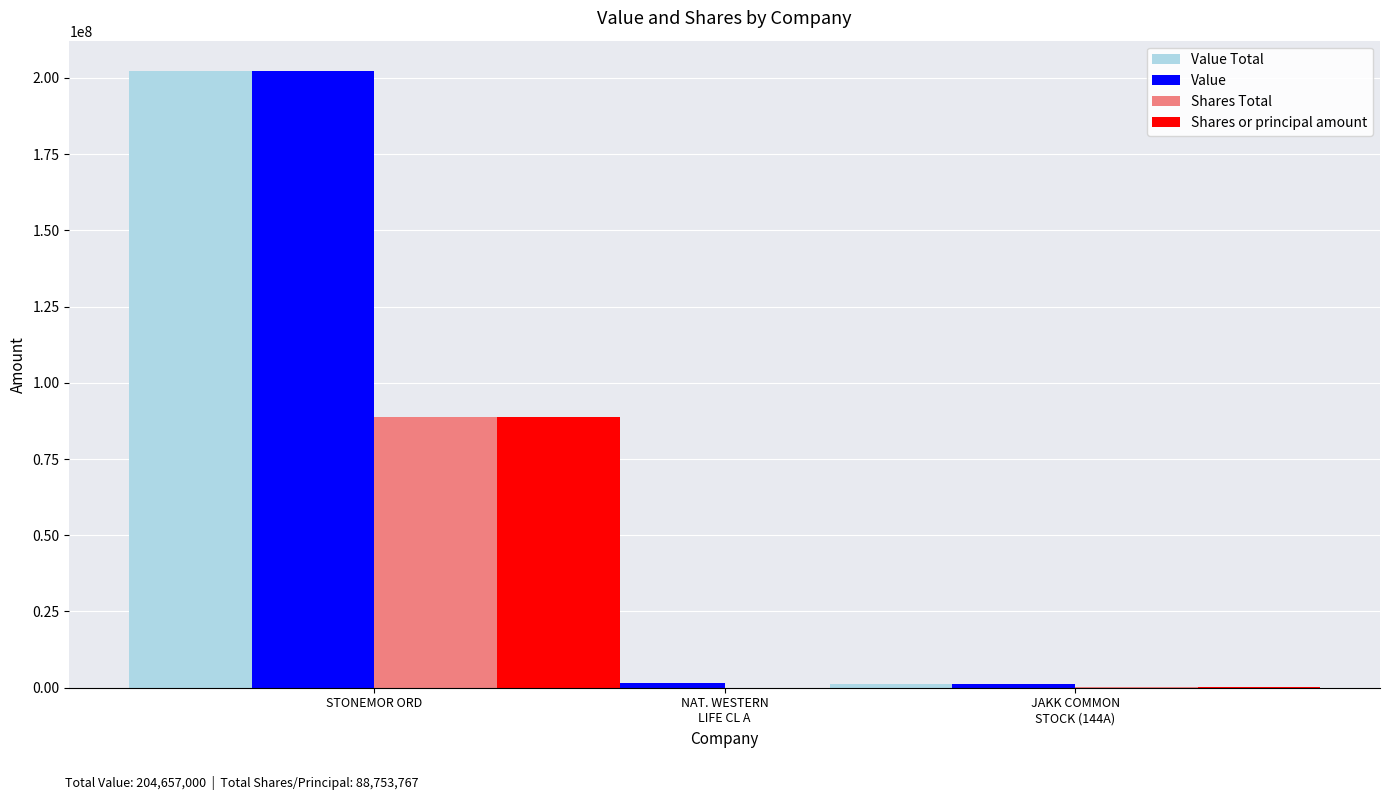

Which series has the widest spread of values?

Value Total